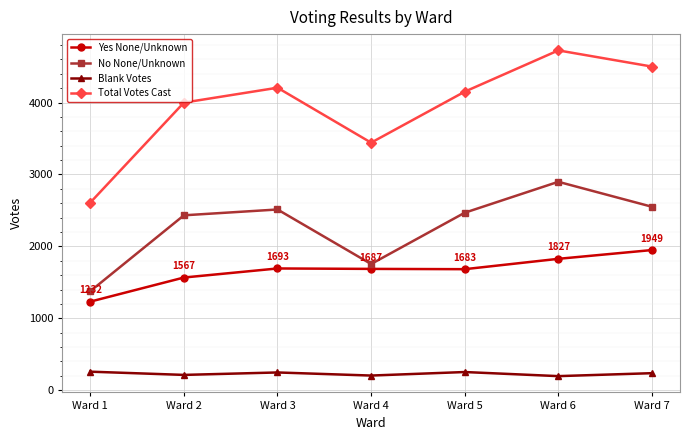

At which label is Total Votes Cast closest to 3667?

Ward 4